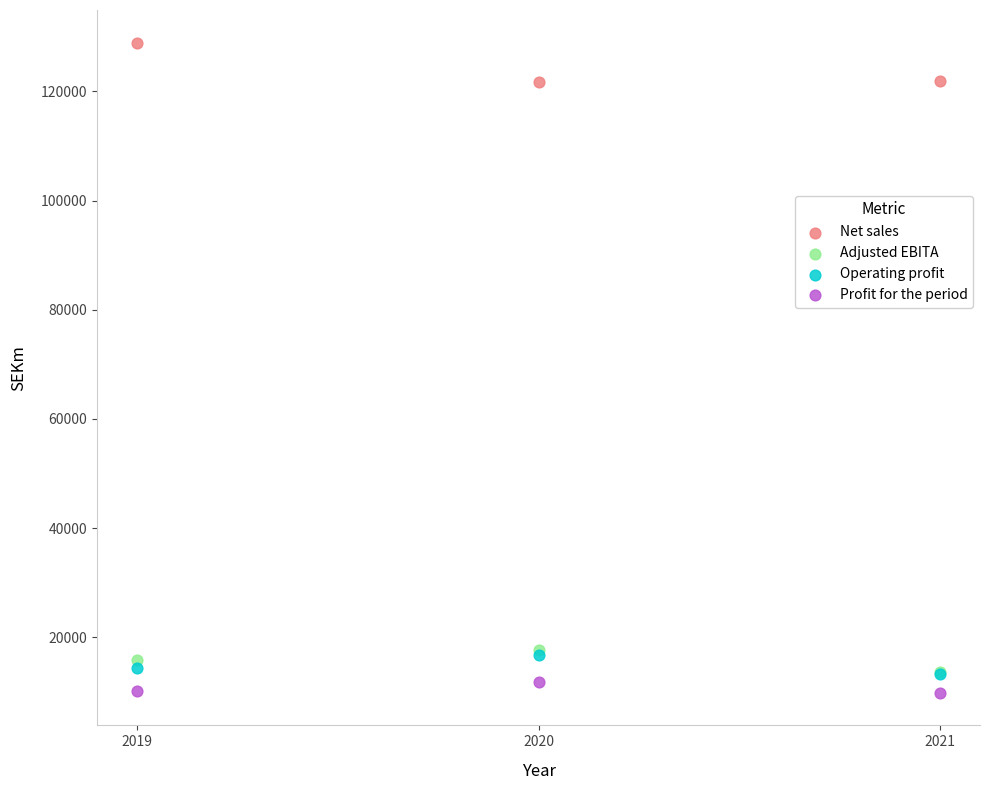

Which series contains the lowest Y value?

Profit for the period